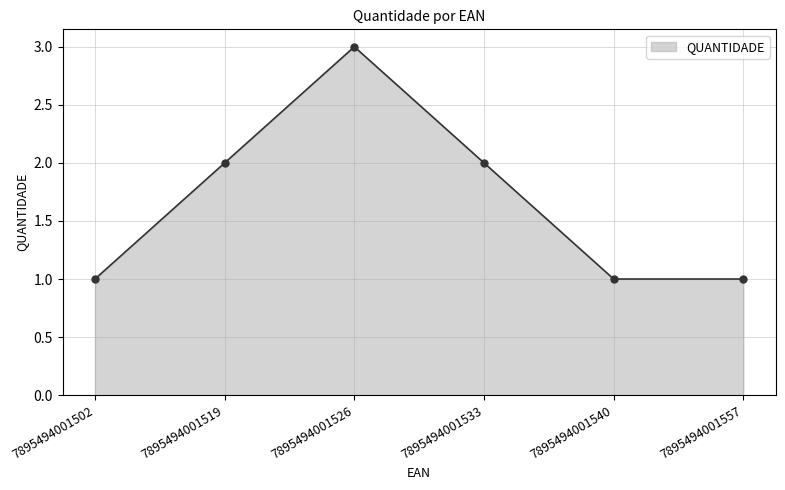

Which has a higher value, 7895494001533 or 7895494001526?

7895494001526